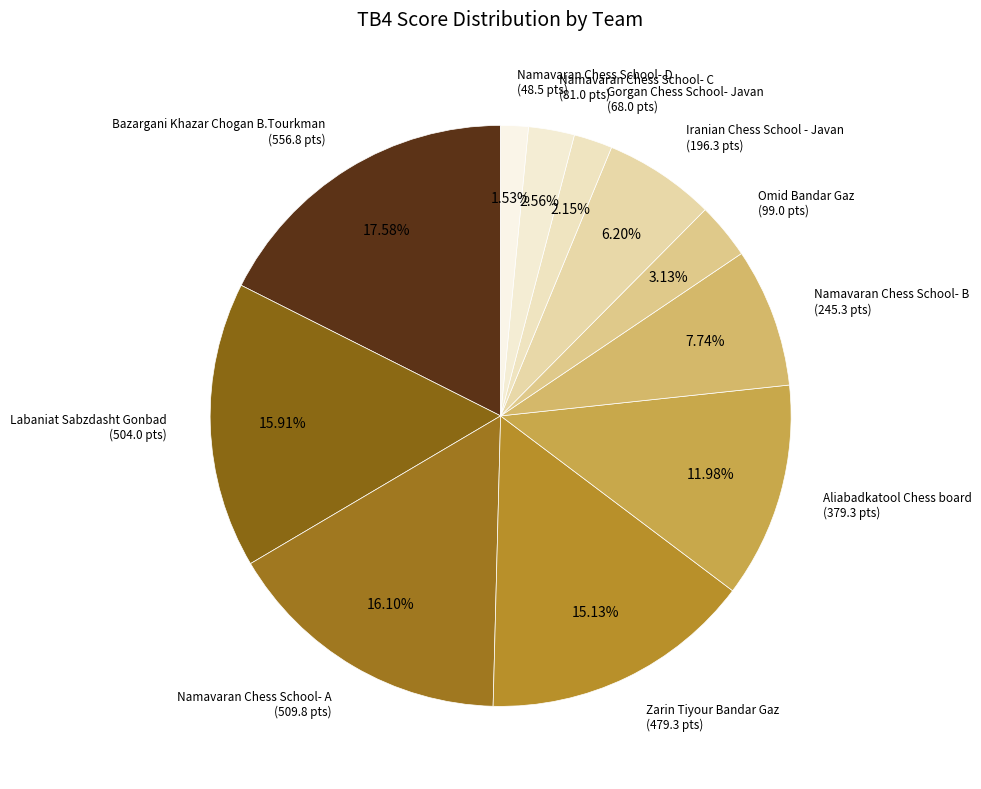

Rank the categories by value from highest to lowest.

Bazargani Khazar Chogan B.Tourkman, Namavaran Chess School- A, Labaniat Sabzdasht Gonbad, Zarin Tiyour Bandar Gaz, Aliabadkatool Chess board, Namavaran Chess School- B, Iranian Chess School - Javan, Omid Bandar Gaz, Namavaran Chess School- C, Gorgan Chess School- Javan, Namavaran Chess School- D